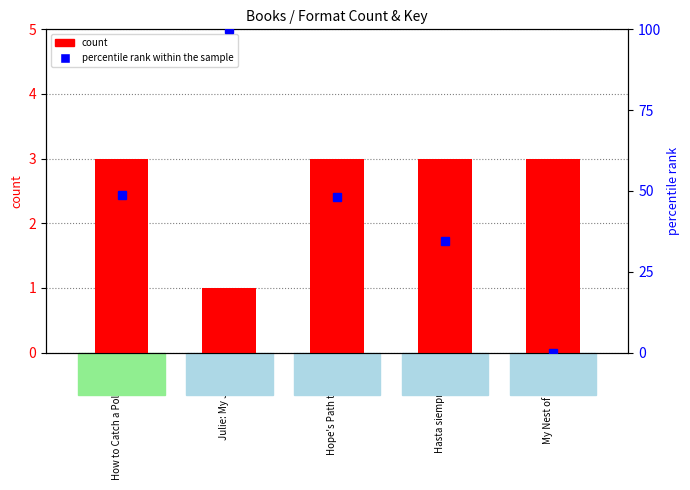

List the labels in order of count value, largest first.

How to Catch a Polar Bear, Hope's Path to Glory, Hasta siempre Cuba, My Nest of Silence, Julie: My Journal